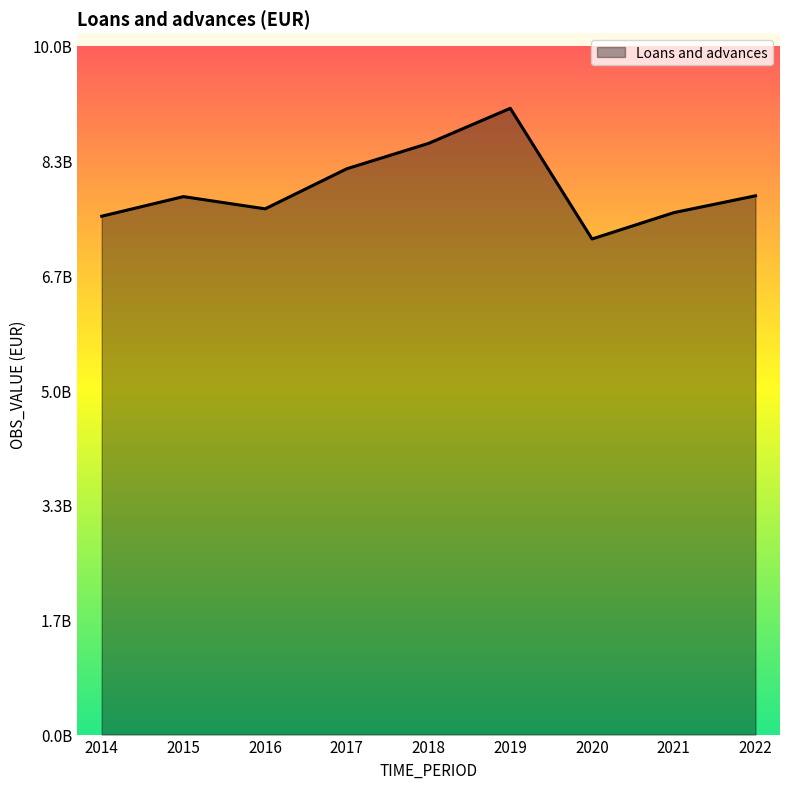

Does the chart have visible grid lines?

No